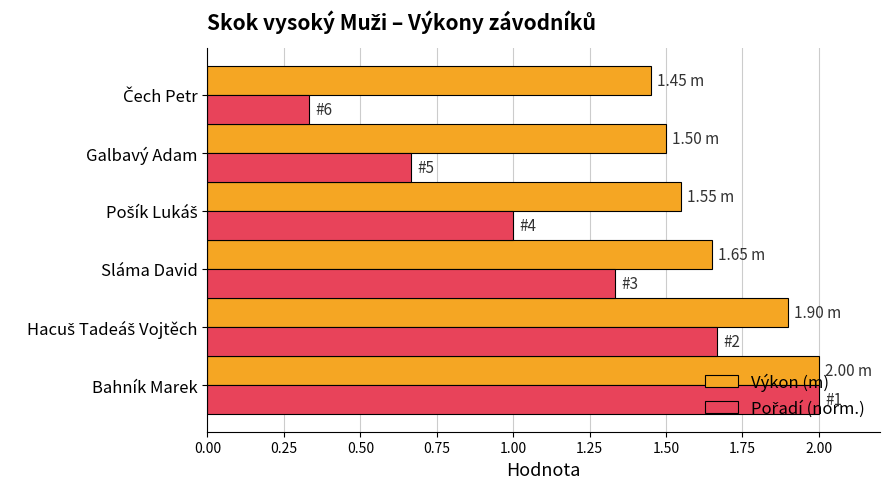

What is the total value across all series at Galbavý Adam?

2.2